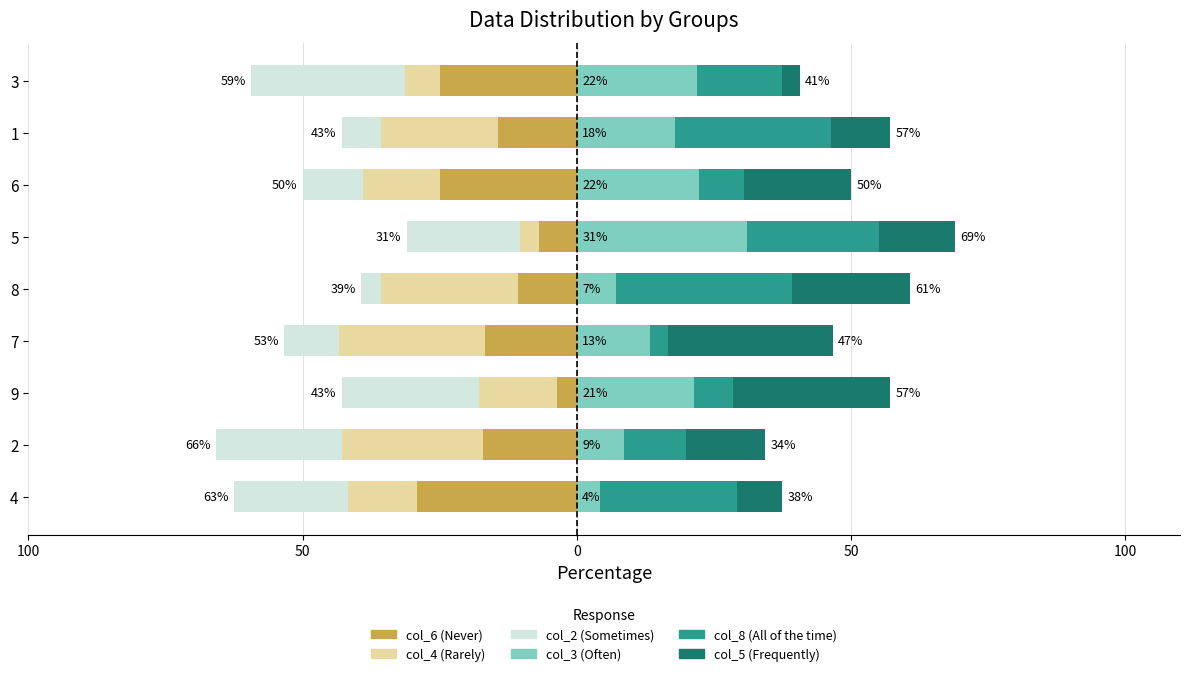

Is it true that col_4 equals -3.4 at 5?

True